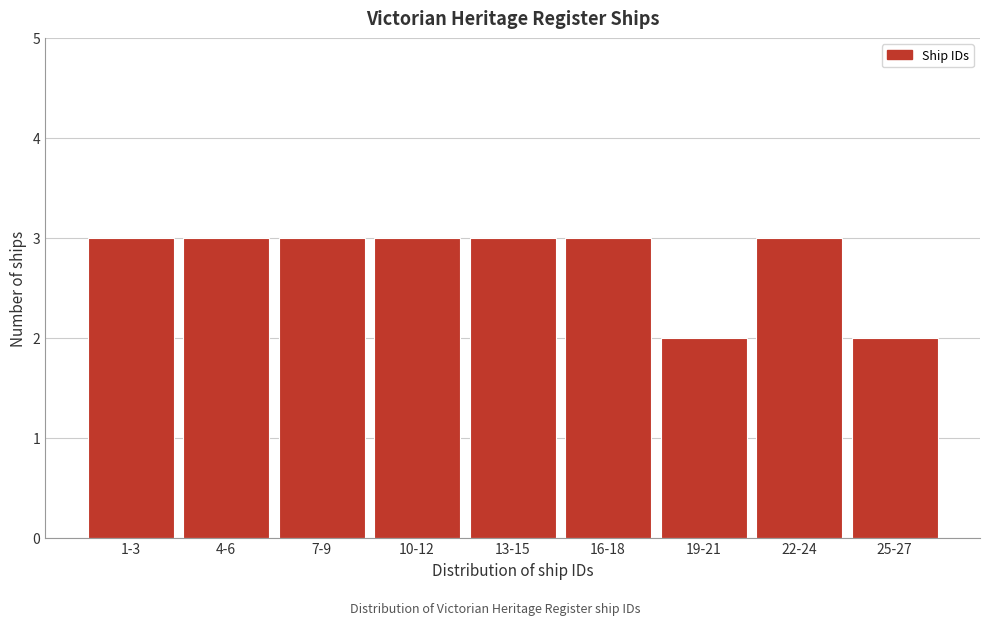

Reading left to right, what are all the values shown in this chart?

1-3=3	4-6=3	7-9=3	10-12=3	13-15=3	16-18=3	19-21=2	22-24=3	25-27=2